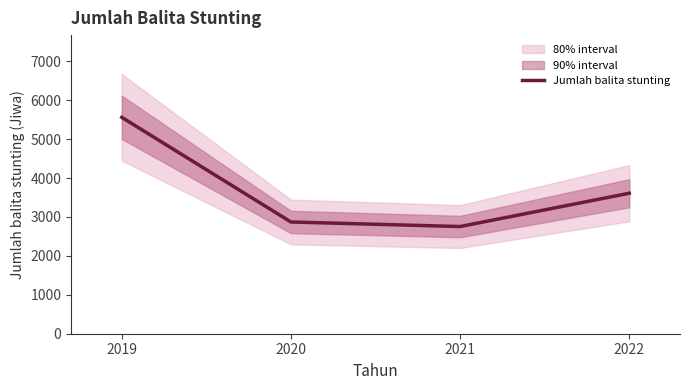

The value at 2020 is 2871. True or false?

True